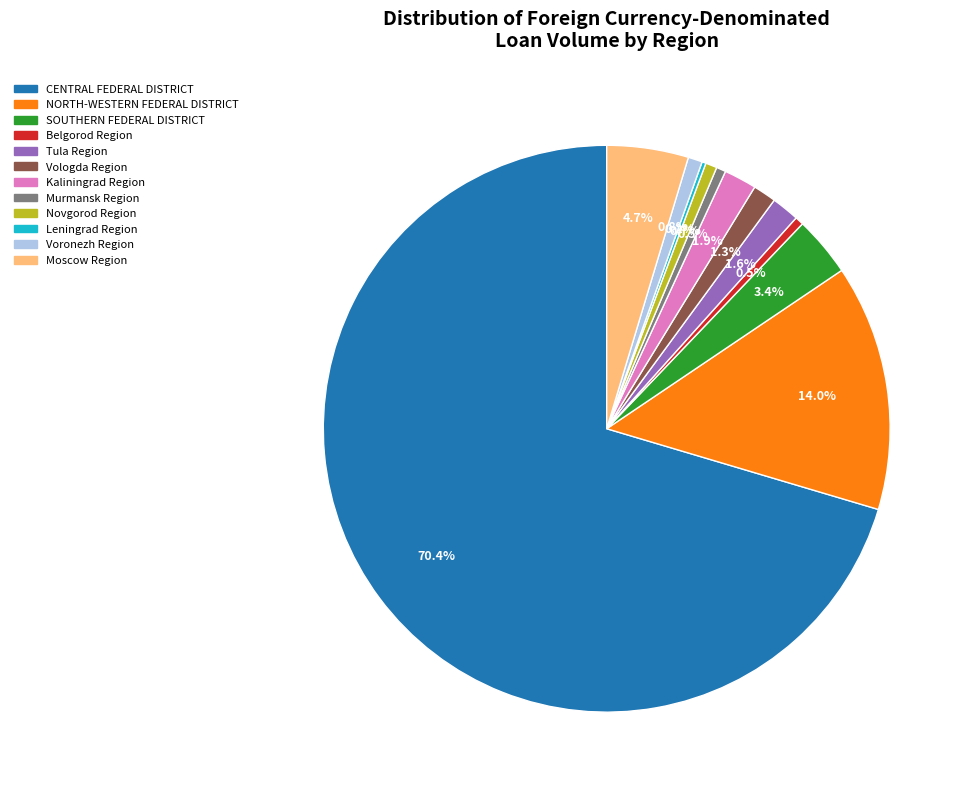

Is there any slice that represents more than half of the pie?

Yes